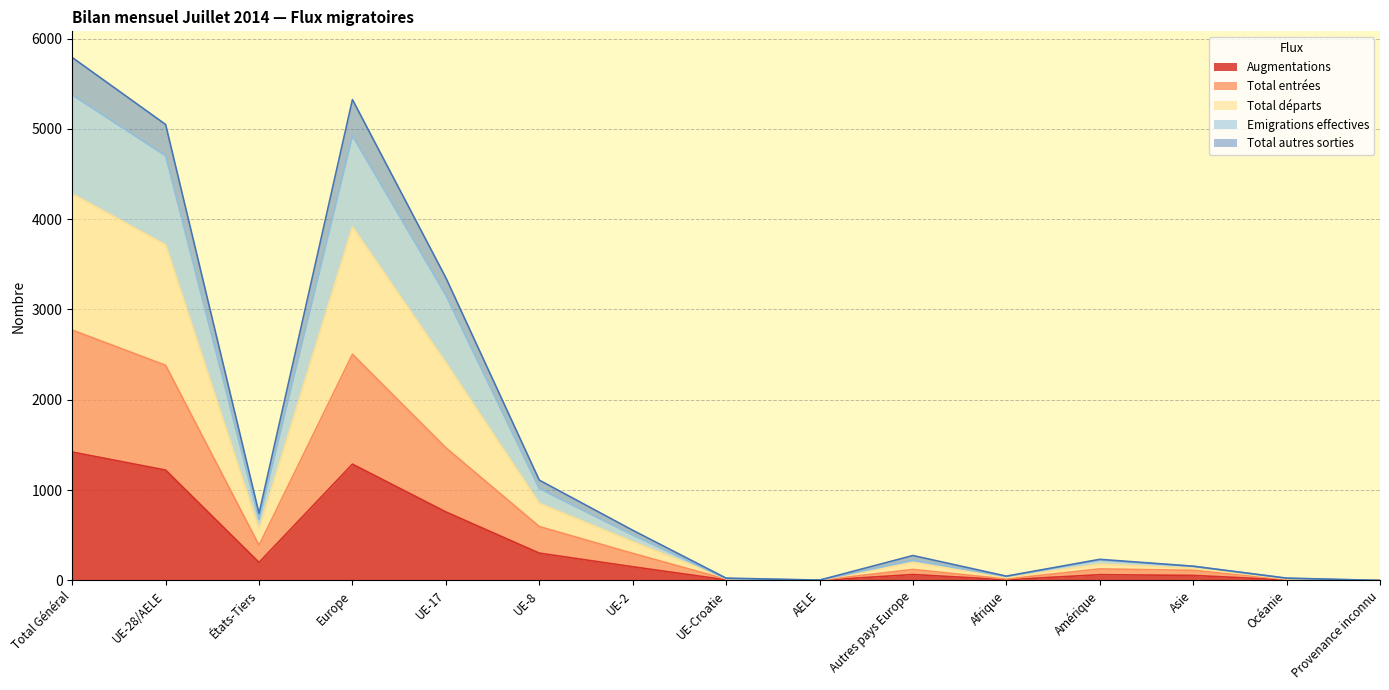

Rank the categories by Total entrées value from highest to lowest.

Total Général, Europe, UE-28/AELE, UE-17, UE-8, États-Tiers, UE-2, Amérique, Autres pays Europe, Asie, Afrique, UE-Croatie, Océanie, AELE, Provenance inconnu